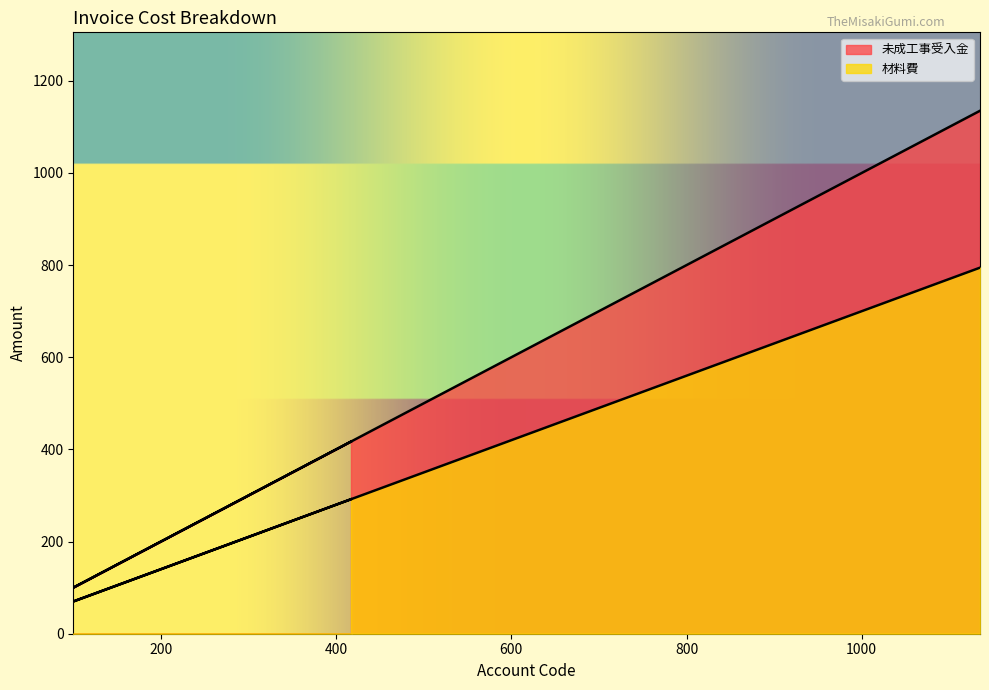

What is the difference between the maximum and minimum values in the 未成工事受入金 series?

1035